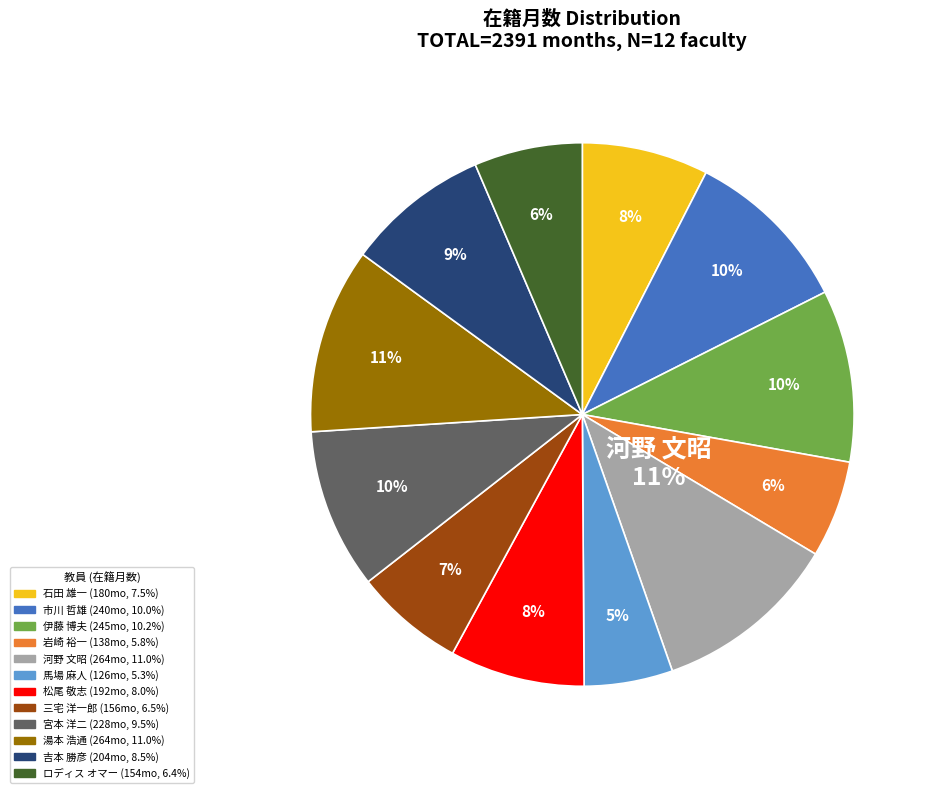

Does 市川 哲雄 represent more than half of the total?

No